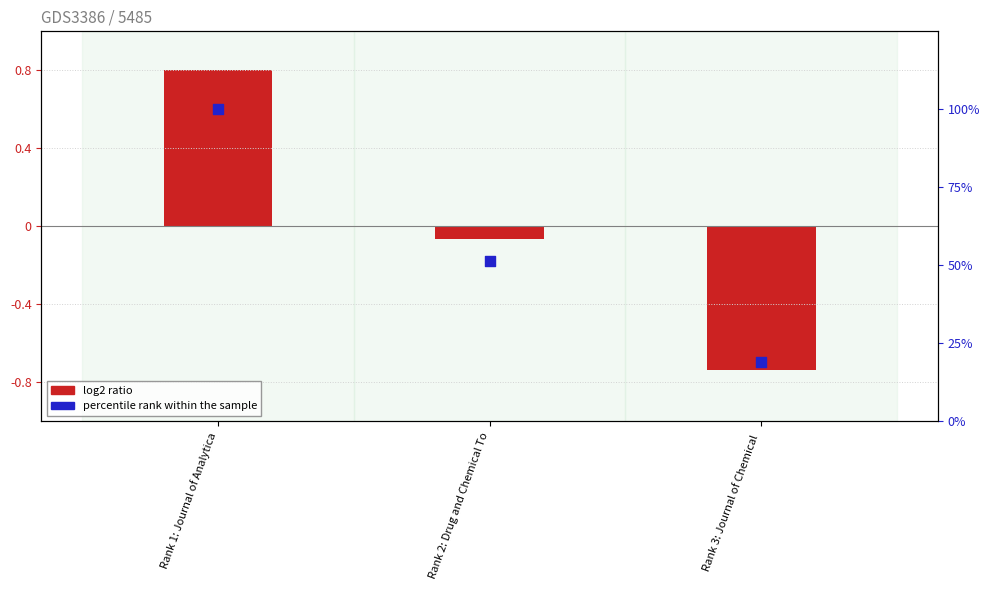

Which series has the widest spread of Y values?

percentile rank within the sample